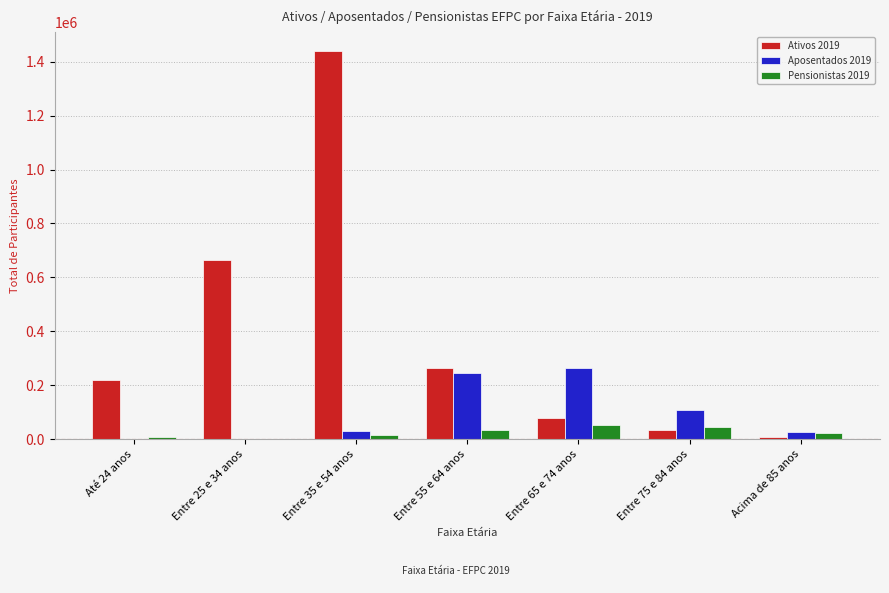

What is the total value across all series at Acima de 85 anos?

55645